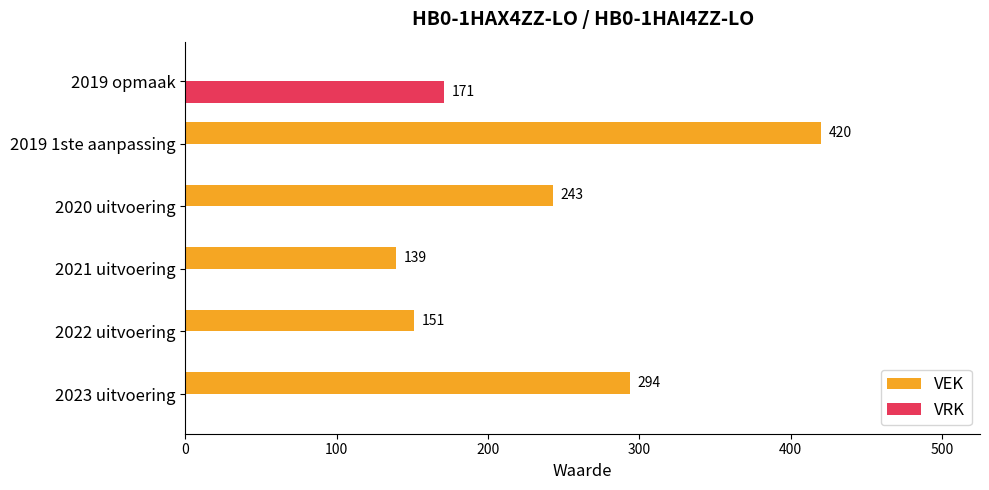

What is the sum of the VEK values at 2019 opmaak and 2022 uitvoering?

151